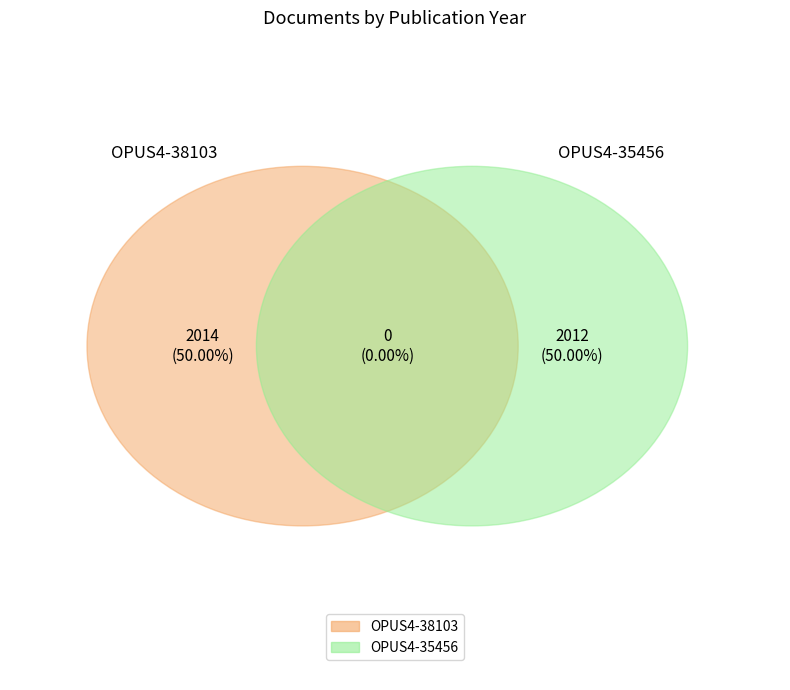

Rank the categories by value from highest to lowest.

OPUS4-38103, OPUS4-35456